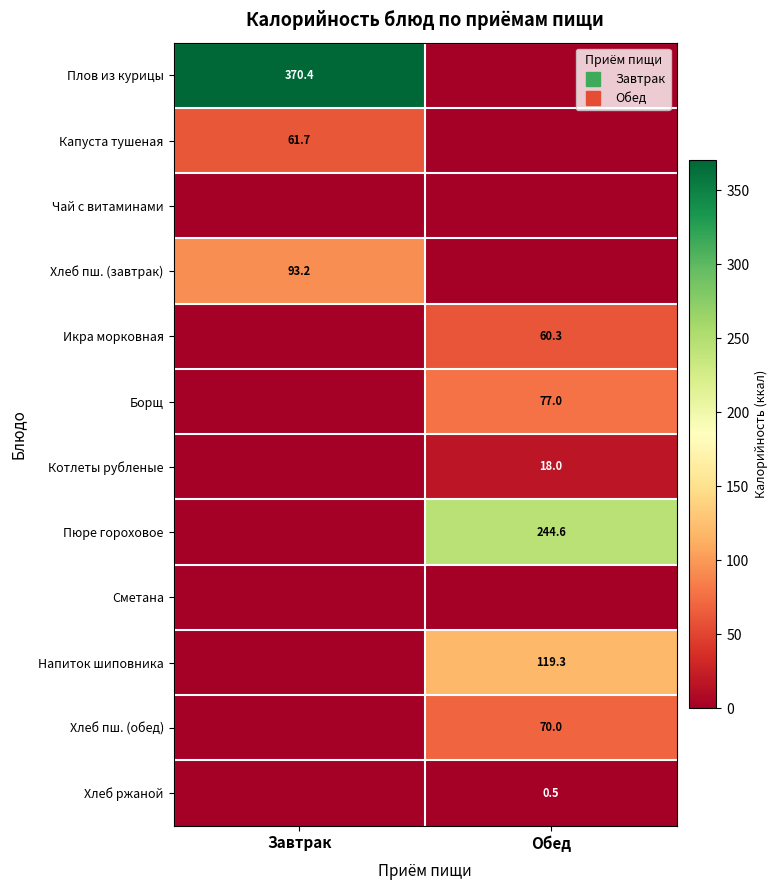

True or false: Икра морковная has a value of 60.3 at Обед.

True